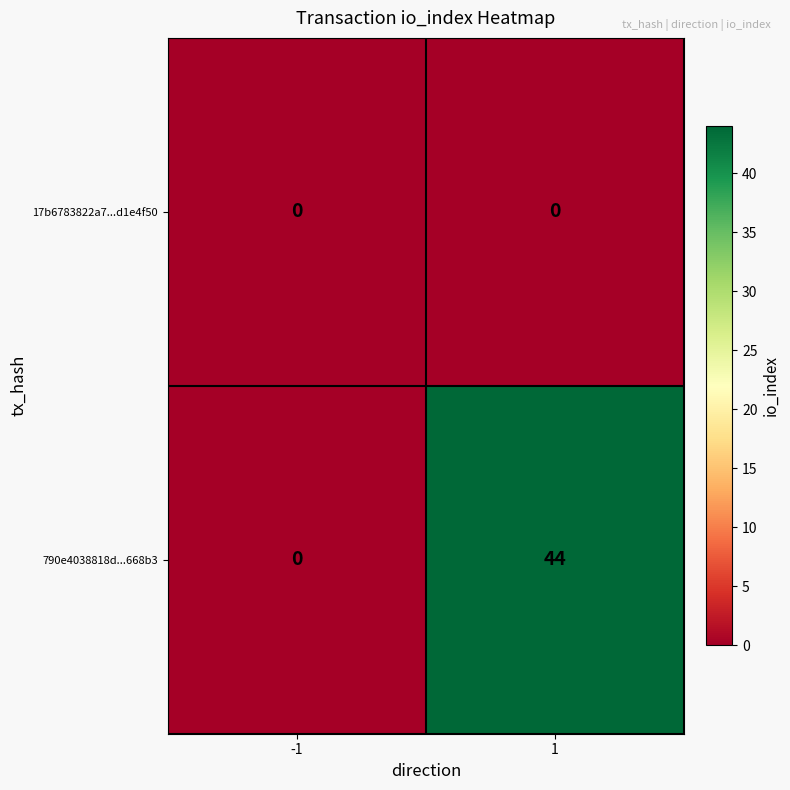

Is it true that 790e4038818d...668b3 equals 44 at 1?

True